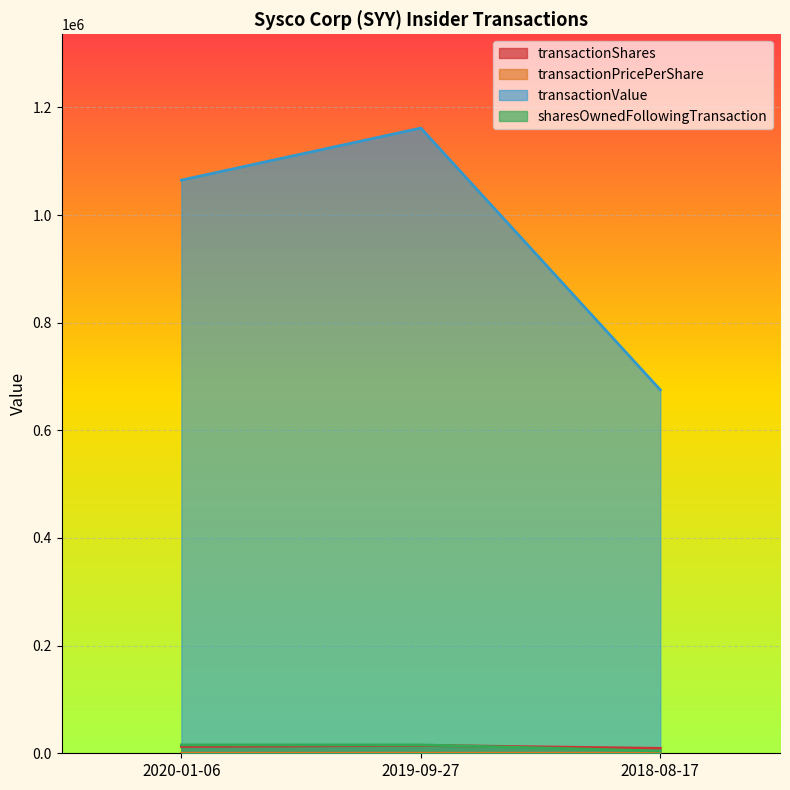

Rank the series at 2019-09-27 from lowest to highest value.

transactionPricePerShare, transactionShares, sharesOwnedFollowingTransaction, transactionValue